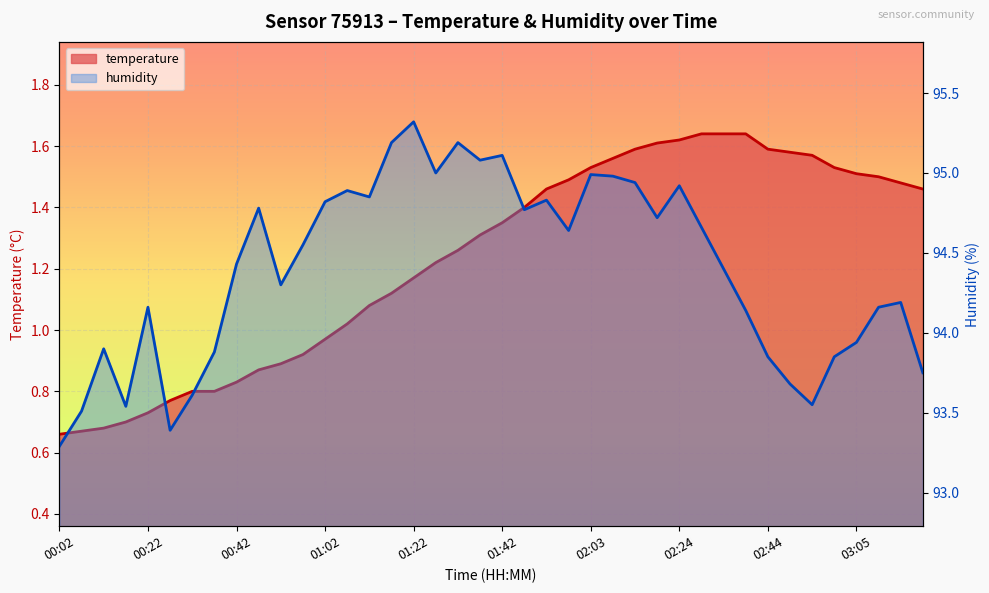

Which series has the largest range (max minus min)?

humidity